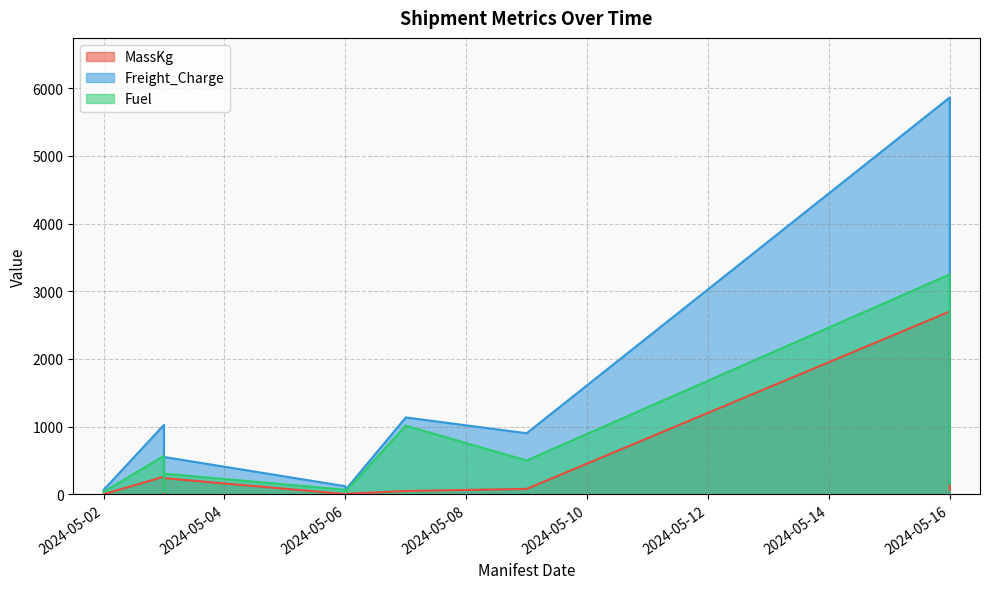

Which category has the highest value across all series?

2024-05-16